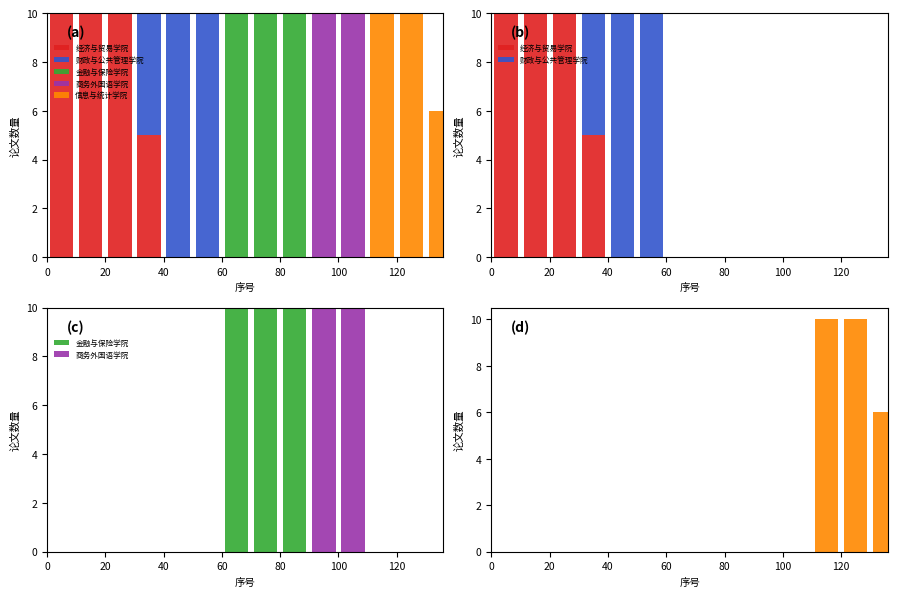

Reading left to right, list all the values displayed in this chart.

经济与贸易学院: 10	10	10	5	0	0	0	0	0	0	0	0	0	0
财政与公共管理学院: 0	0	0	5	10	10	0	0	0	0	0	0	0	0
金融与保险学院: 0	0	0	0	0	0	10	10	10	0	0	0	0	0
商务外国语学院: 0	0	0	0	0	0	0	0	0	10	10	0	0	0
信息与统计学院: 0	0	0	0	0	0	0	0	0	0	0	10	10	6